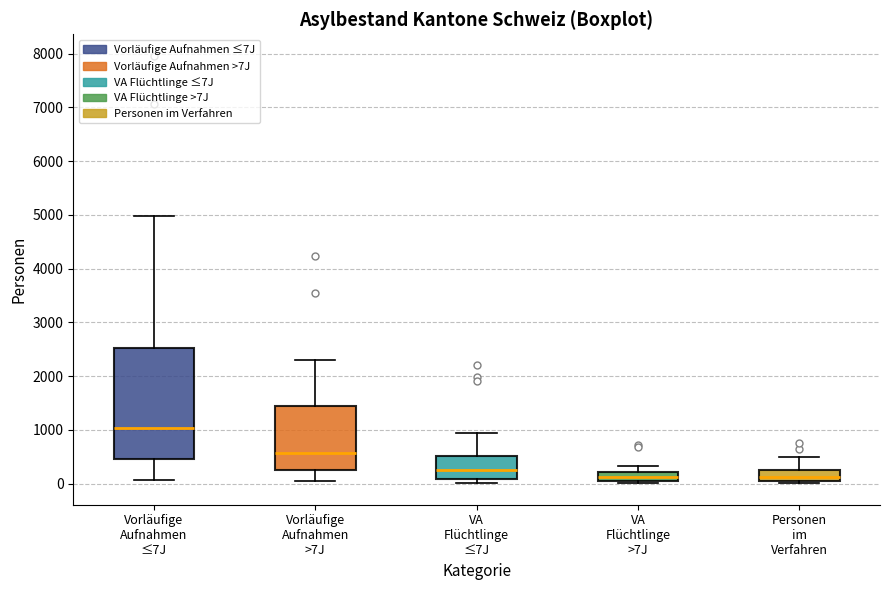

Where is the lower edge of the box for VA Flüchtlinge >7J on the y-axis? The values are not printed on the chart, so give them approximately, as read against the axis.

100